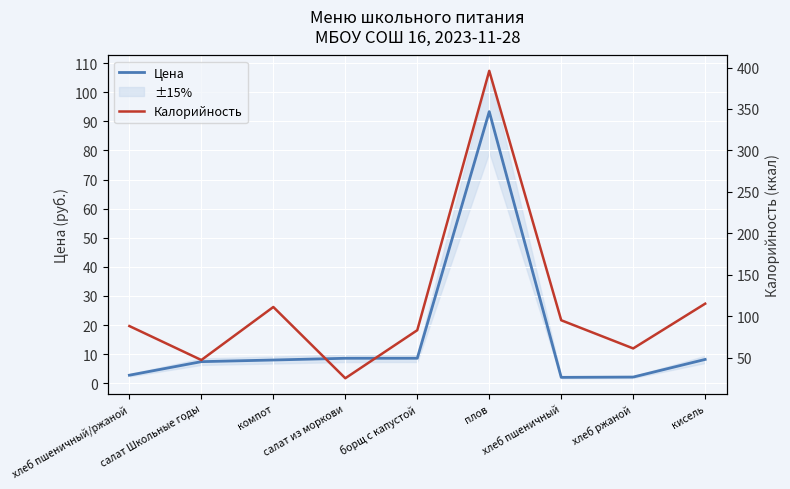

What is the difference between the Калорийность values at хлеб пшеничный and борщ с капустой?

12.0